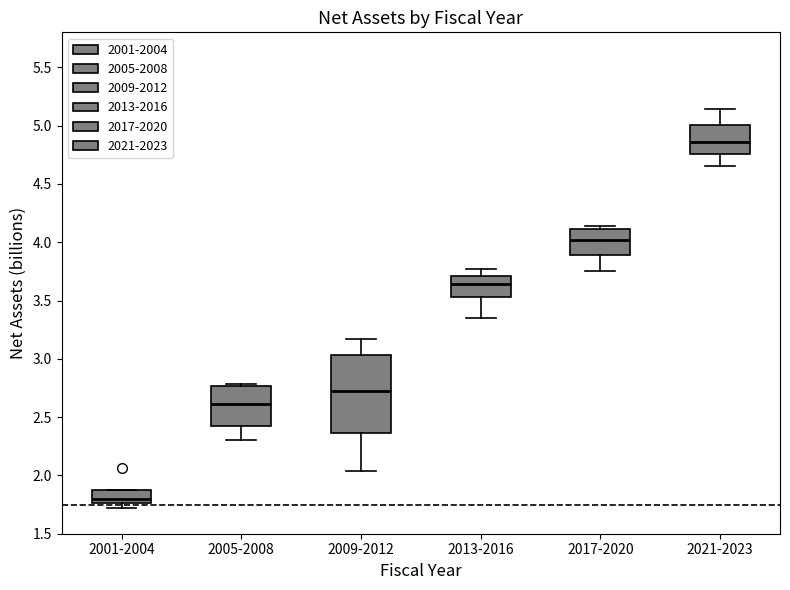

Where is the lower edge of the box for 2013-2016 on the y-axis? The values are not printed on the chart, so give them approximately, as read against the axis.

3.55